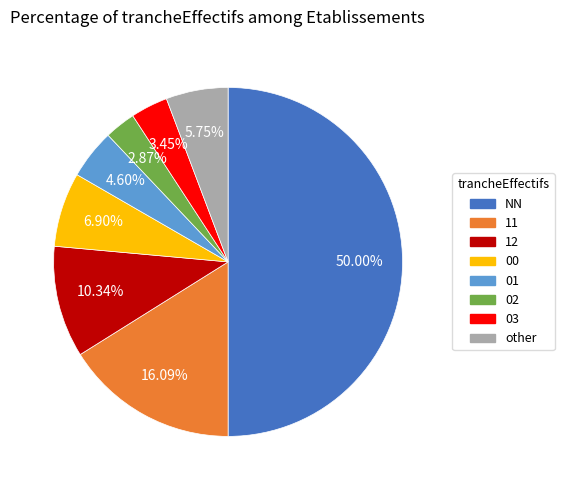

To the nearest percent, what is the average slice percentage?

12%